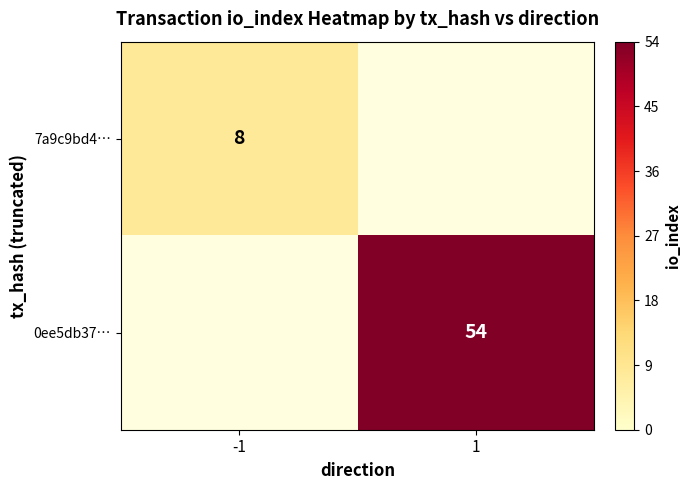

The 0ee5db37… series shows 73 at 1. True or false?

False